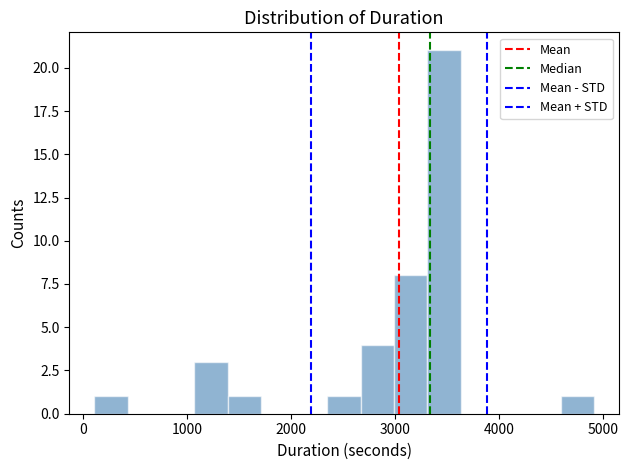

Around what value on the x-axis is the tallest bar? Give the approximate position of its centre, as read against the axis.

3500